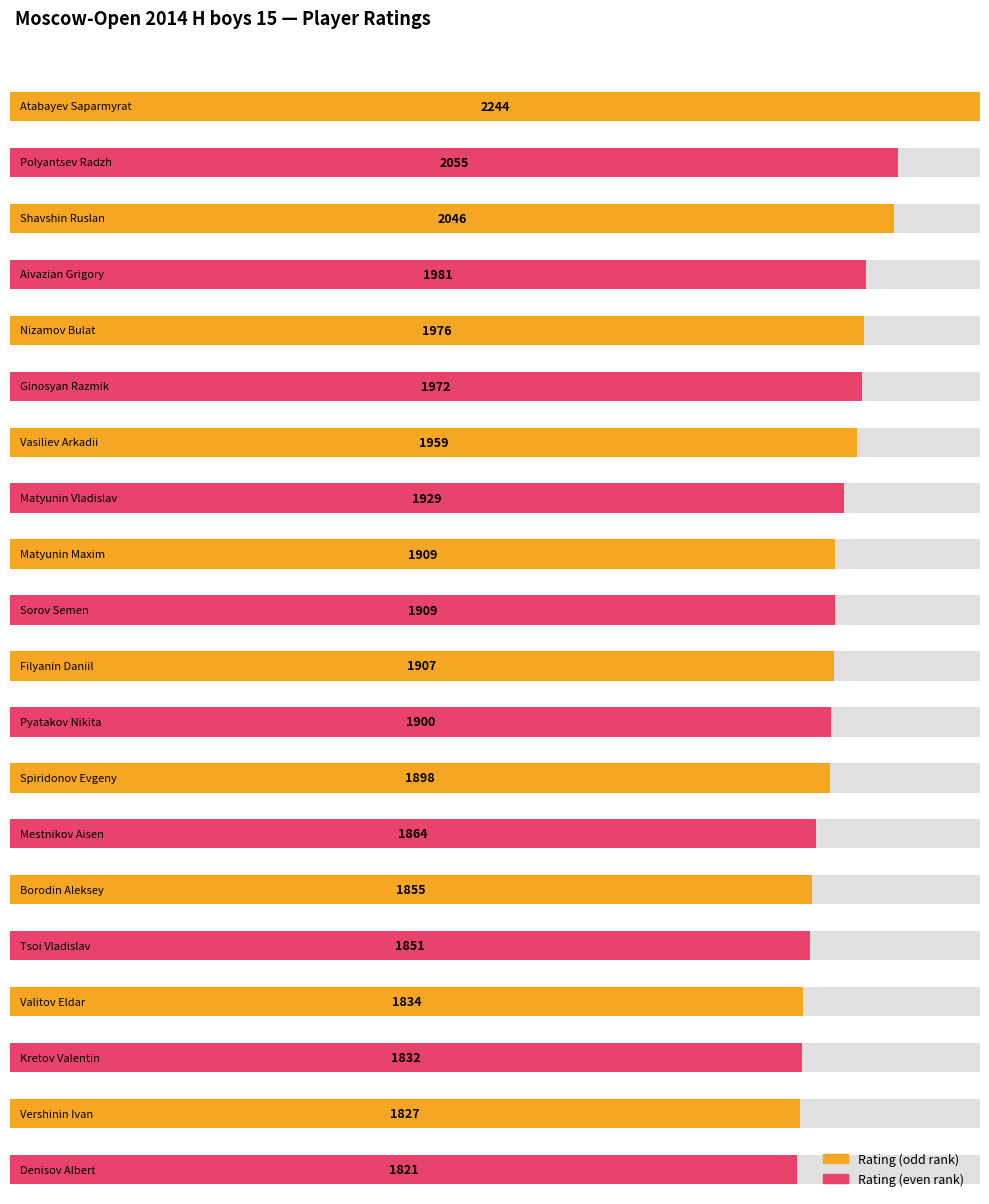

What is the change in value from Aivazian Grigory to Sorov Semen?

-72